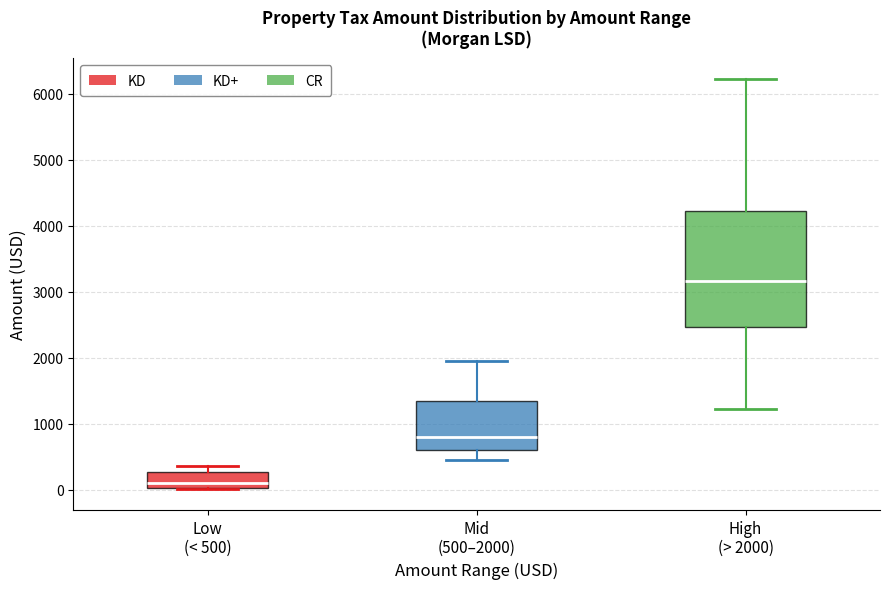

Which box is the tallest, from its lower edge to its upper edge?

High (> 2000)